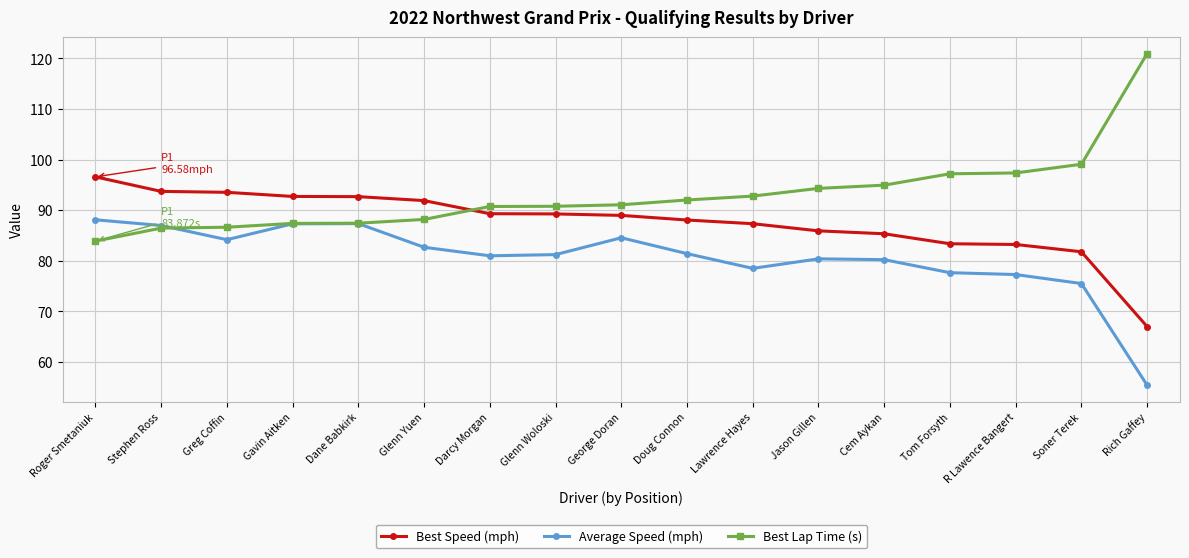

What is the total value across all series at Dane Babkirk?

267.4